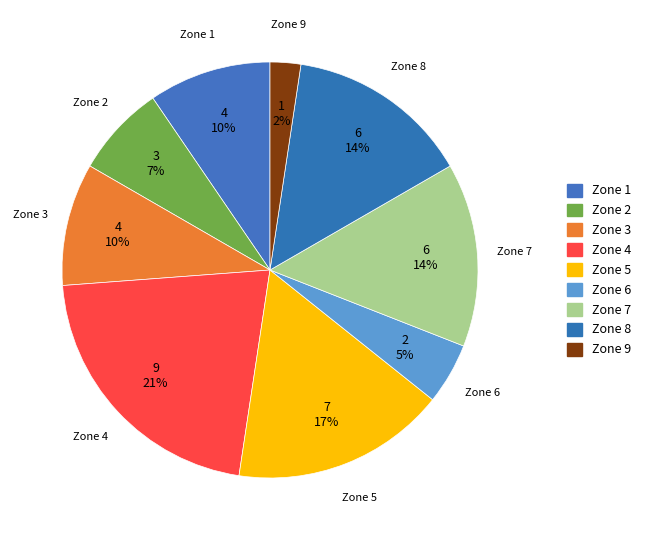

What is the ratio of the value at Zone 5 to the value at Zone 8?

1.2